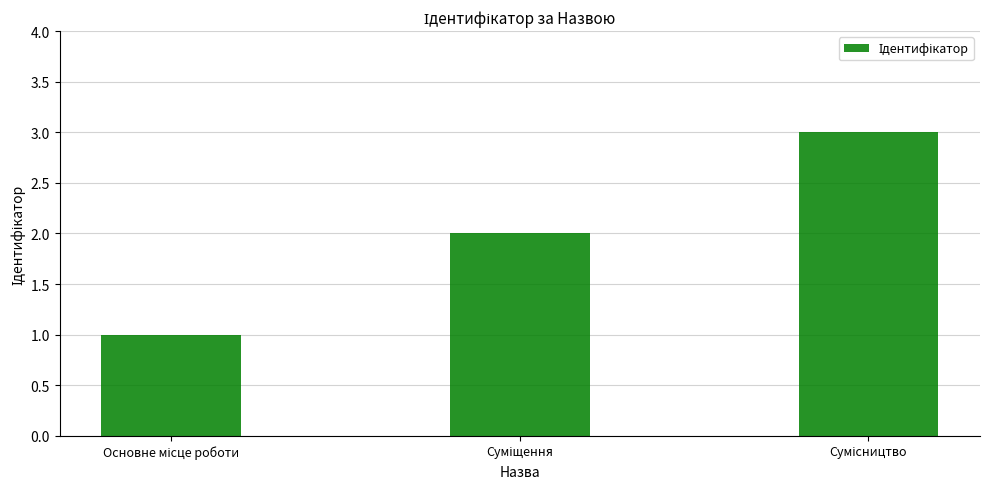

How many bars are there in total?

3